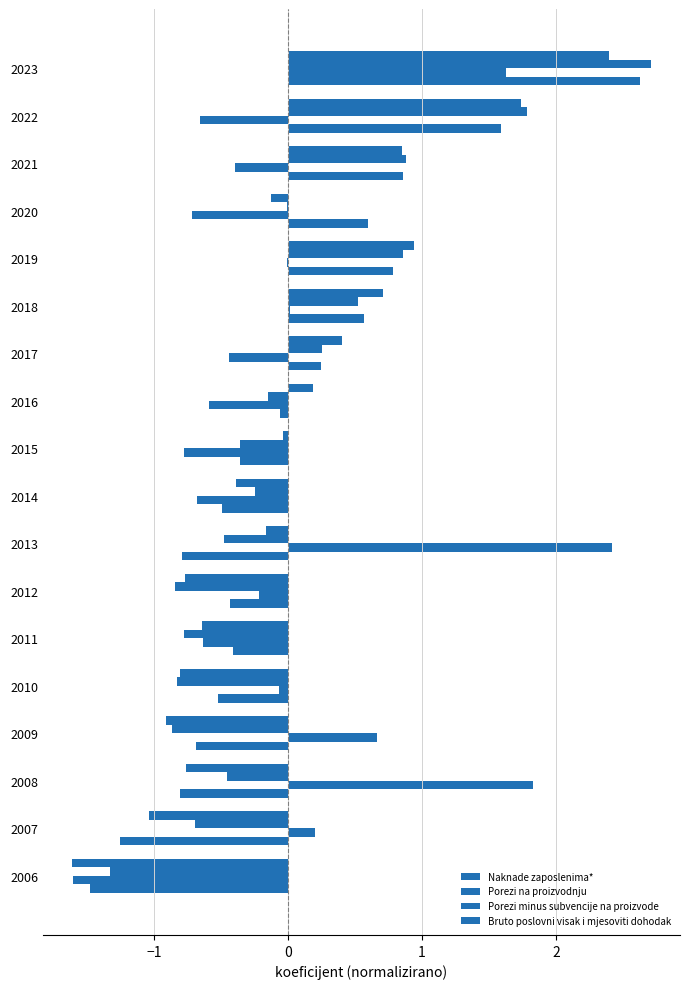

Count the number of categories in the chart.

18